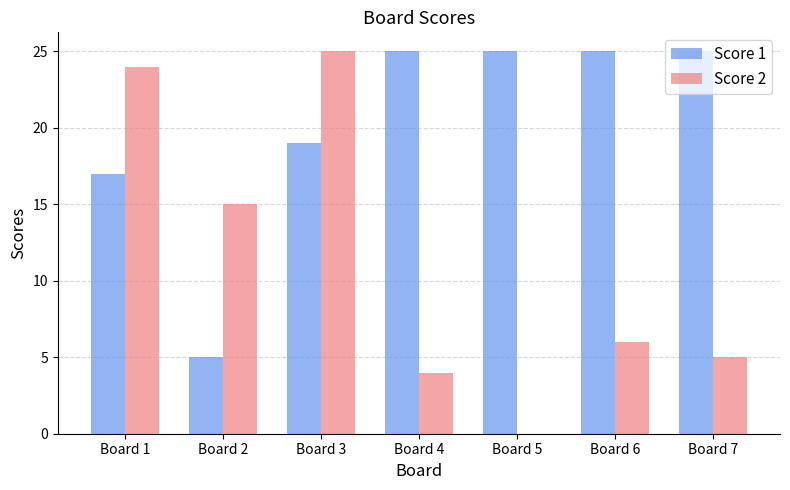

What are all the series names shown in the legend?

Score 1, Score 2